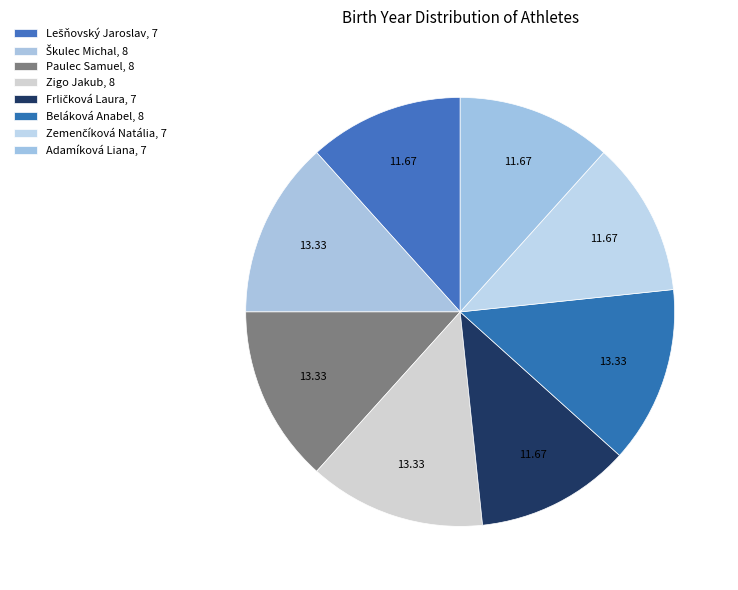

Count the number of slices in the pie.

8